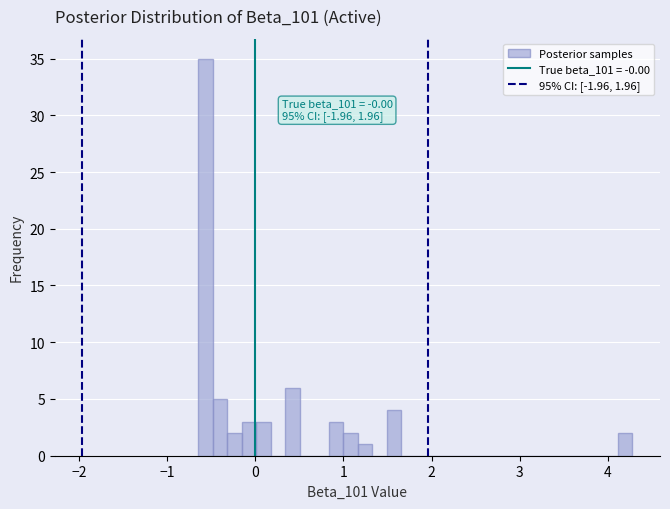

Read against the x-axis, roughly where is the centre of the tallest bar?

-0.6